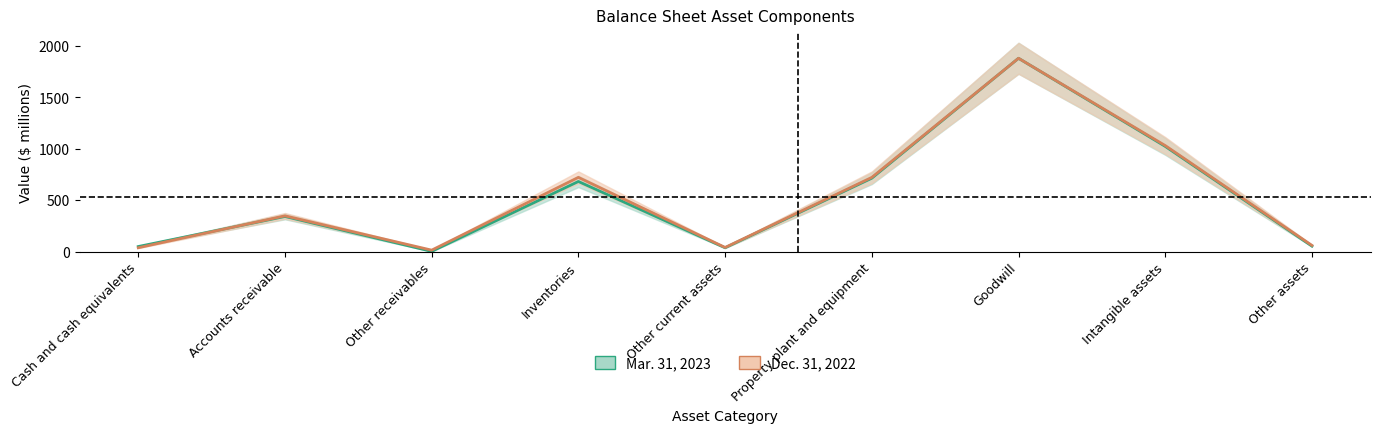

Where is Dec. 31, 2022 nearest to the value 947?

Intangible assets